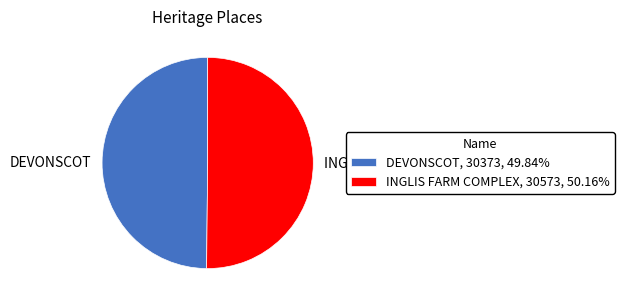

Is the sum of INGLIS FARM COMPLEX, 30573, 50.16% and DEVONSCOT, 30373, 49.84% greater than half?

Yes